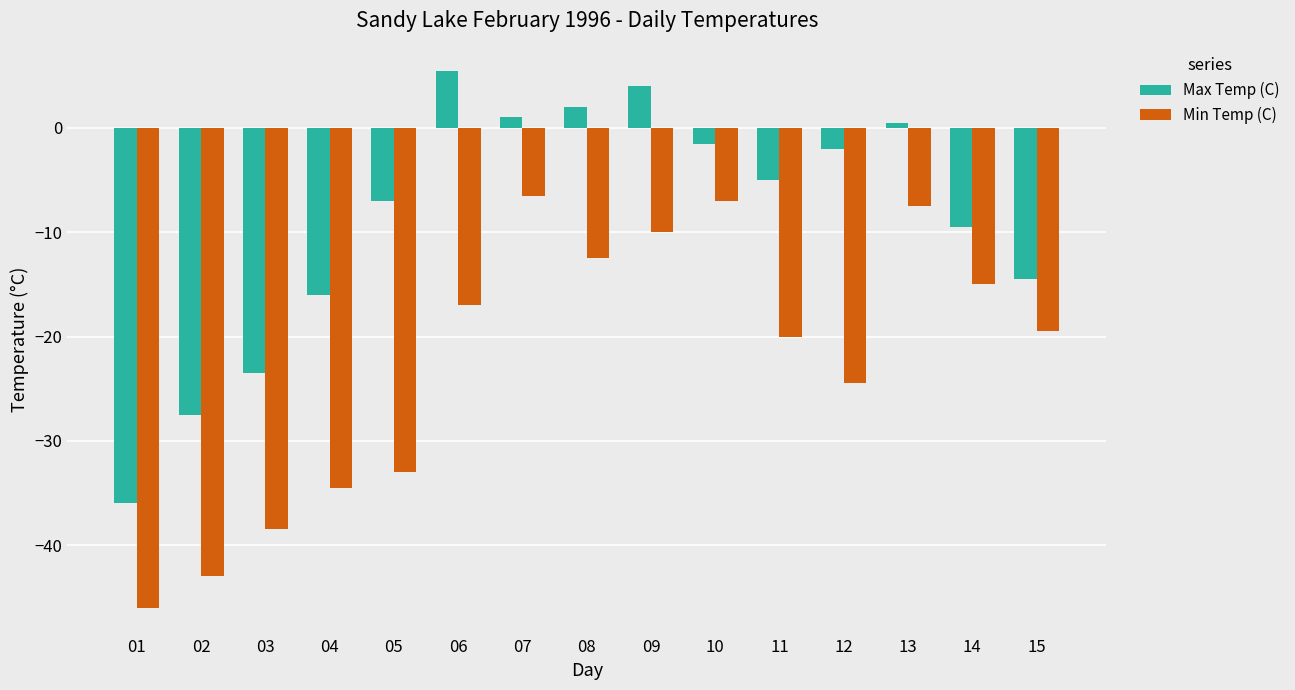

List the labels in order of Min Temp (C) value, smallest first.

01, 02, 03, 04, 05, 12, 11, 15, 06, 14, 08, 09, 13, 10, 07